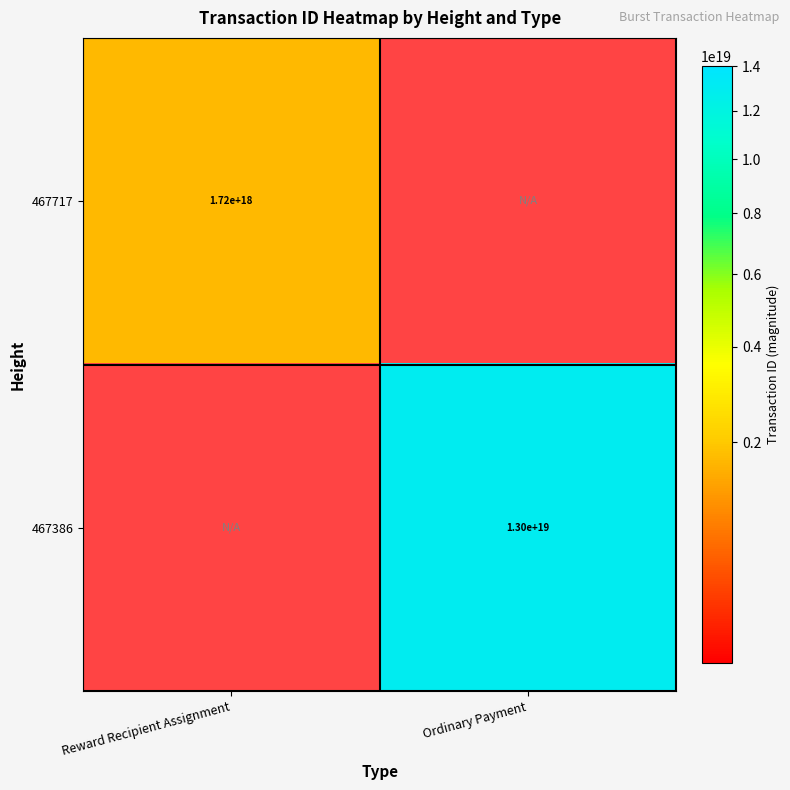

True or false: 467717 has a value of 1720000000000000000 at Reward Recipient Assignment.

True